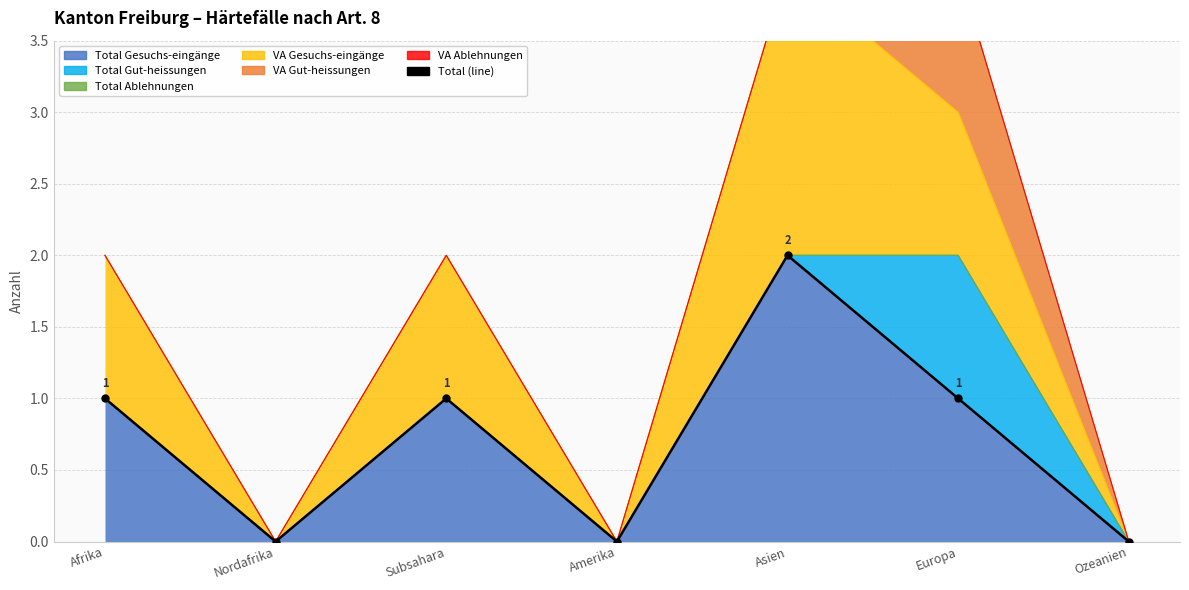

How many lines are shown in the chart?

1